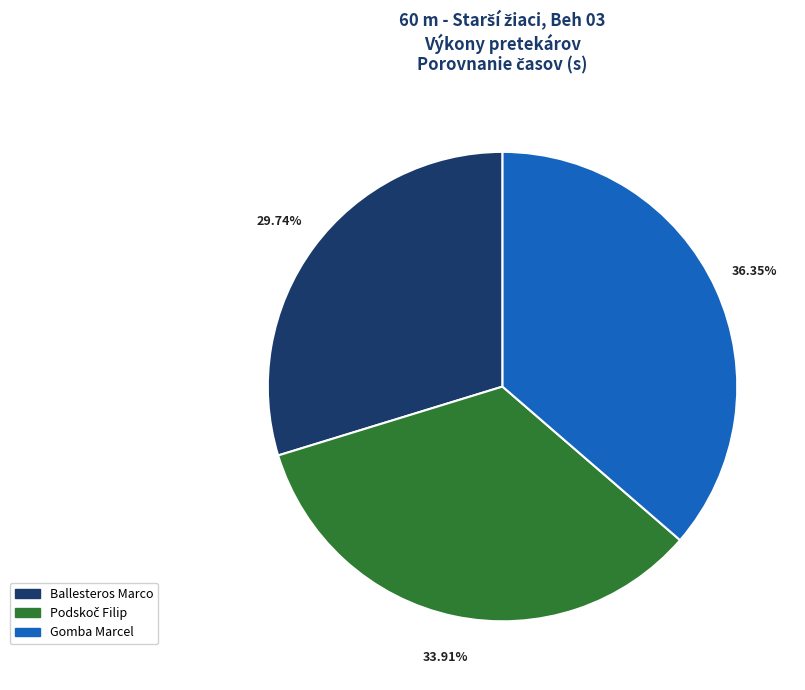

To the nearest percent, what portion does Ballesteros Marco represent?

30%